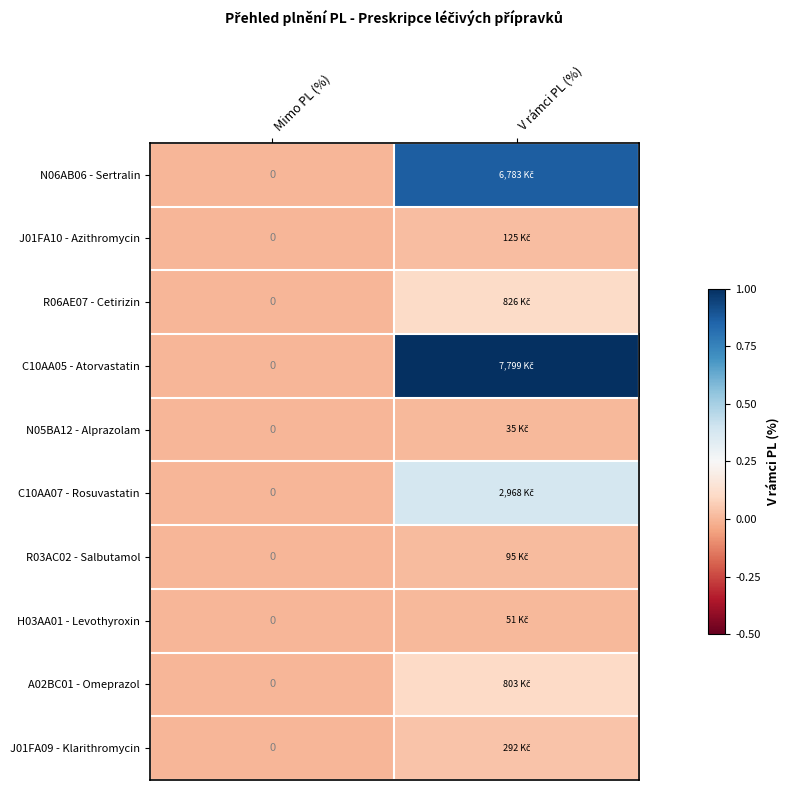

Is the value of H03AA01 - Levothyroxin at V rámci PL (%) greater than the value of R06AE07 - Cetirizin at V rámci PL (%)?

No